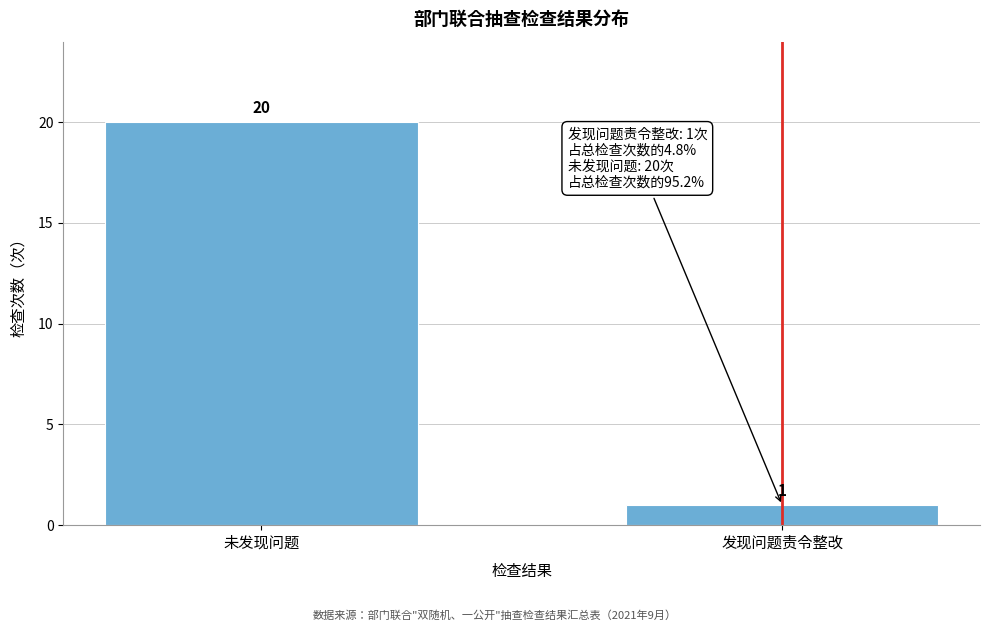

Reading left to right, extract all data points from this chart.

20	1